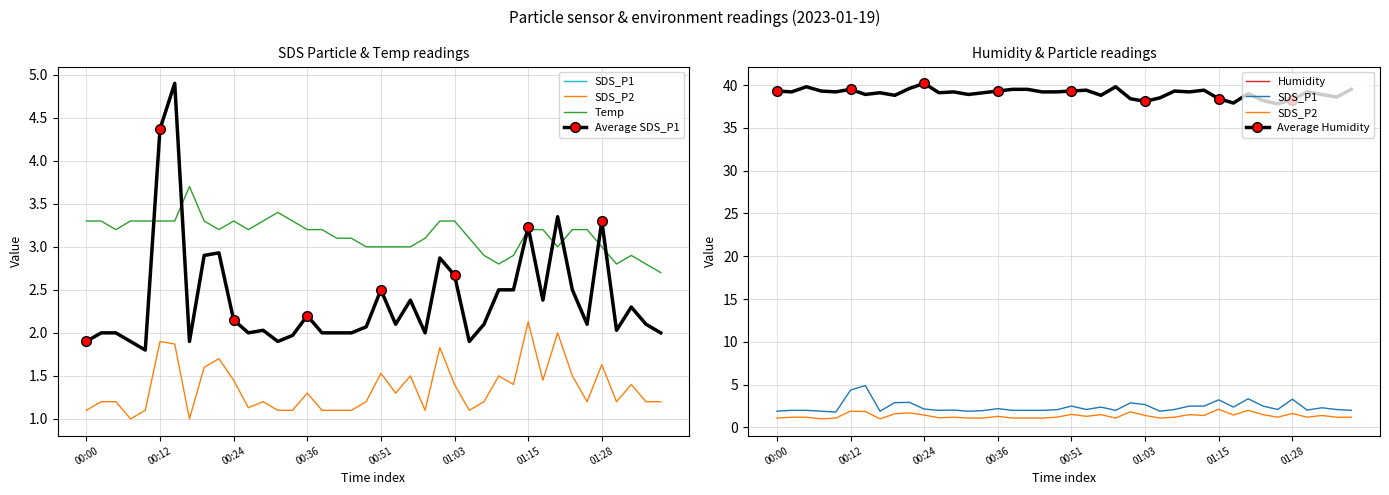

What is the difference between the second highest and minimum values in the Humidity series?

2.0